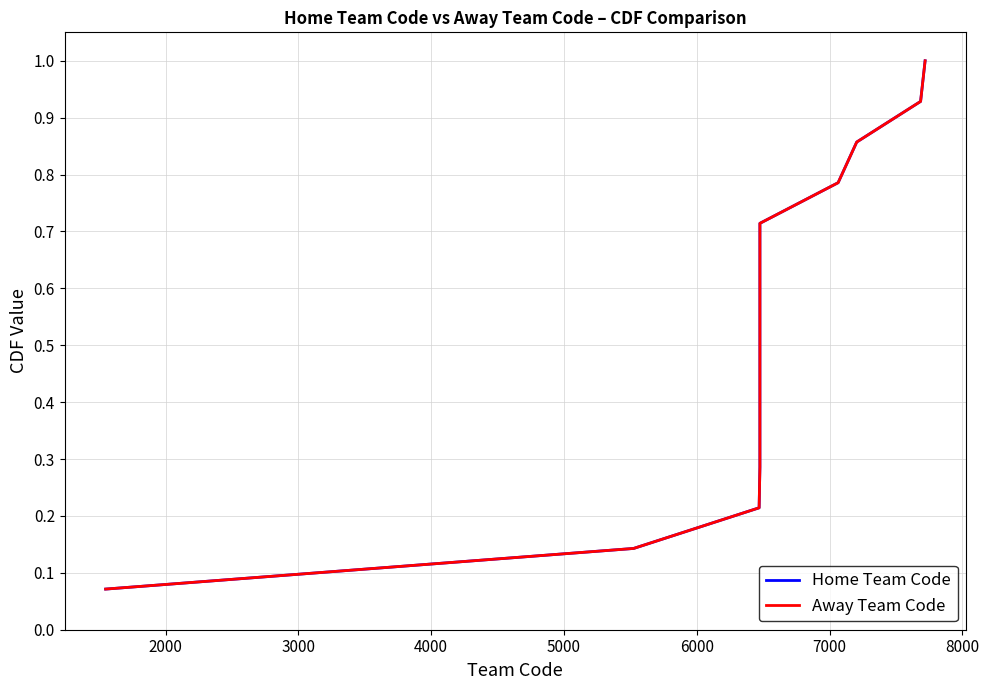

Is the value of Home Team Code at 5000 greater than the value of Away Team Code at 4000?

Yes